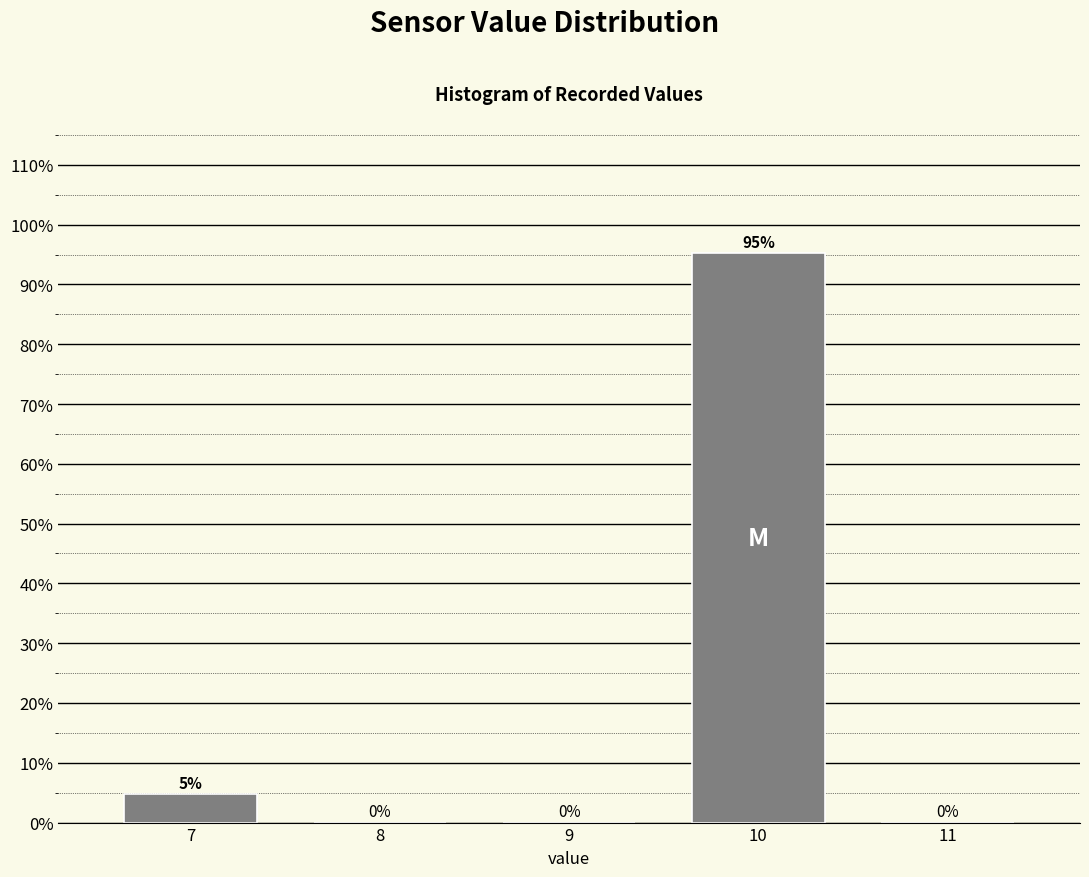

Where is the data nearest to the value 47?

7